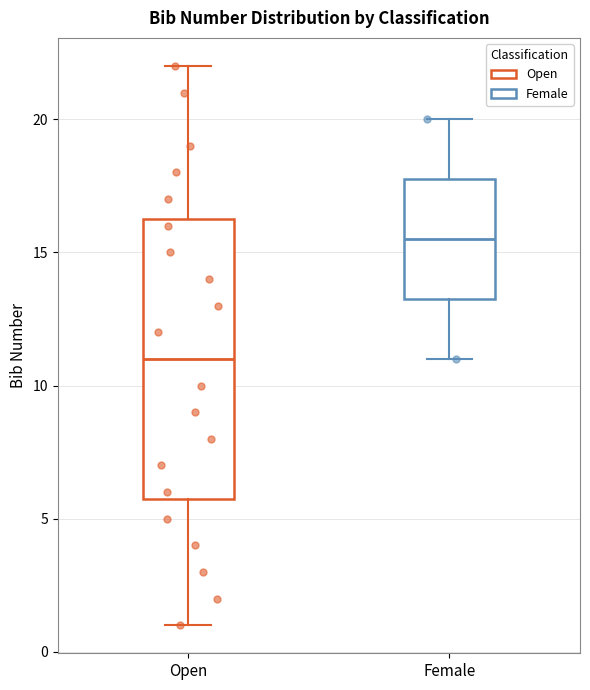

Reading left to right, read every box against the y-axis: the position of its median line, the range the box covers, and the ends of its whiskers. The values are not printed on the chart, so give them approximately, as read against the axis.

Open: median 11.0, box 6.0 to 16.5, whiskers 1.0 to 22.0
Female: median 15.5, box 13.5 to 18.0, whiskers 11.0 to 20.0